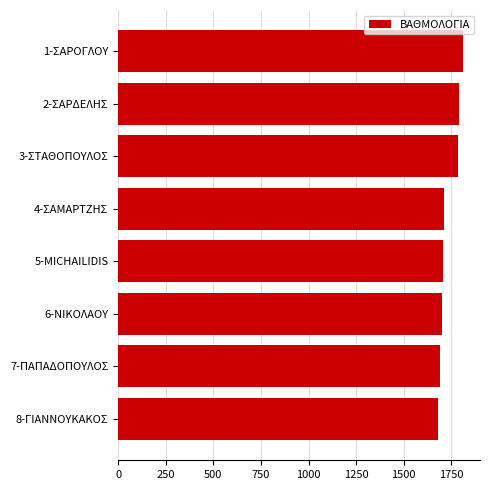

What is the label of the 2nd bar from the bottom?

7-ΠΑΠΑΔΟΠΟΥΛΟΣ